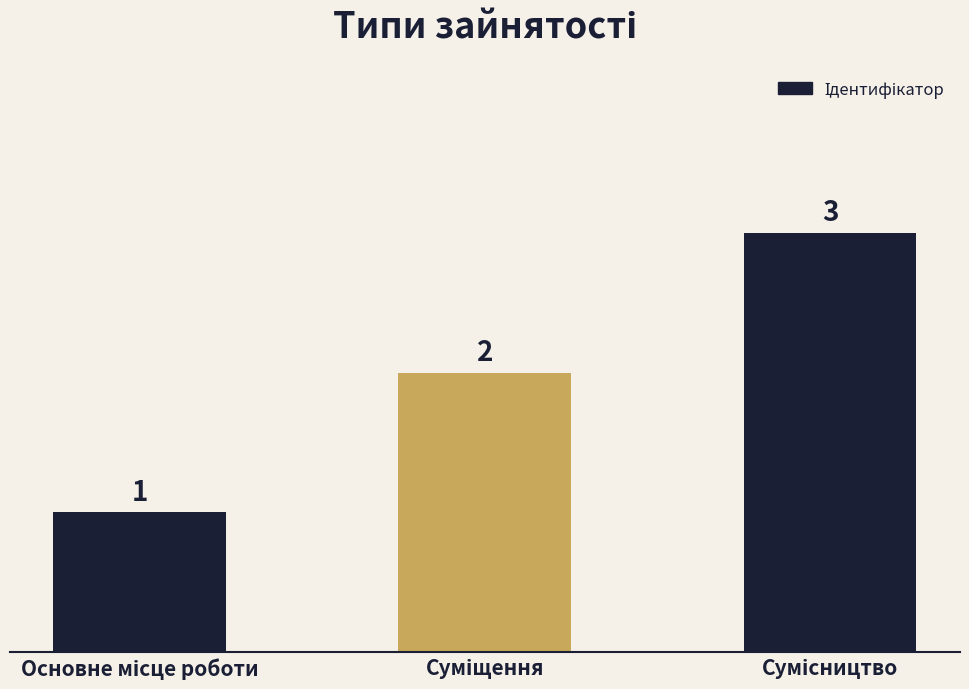

What is the value of the 3rd bar from the left?

3